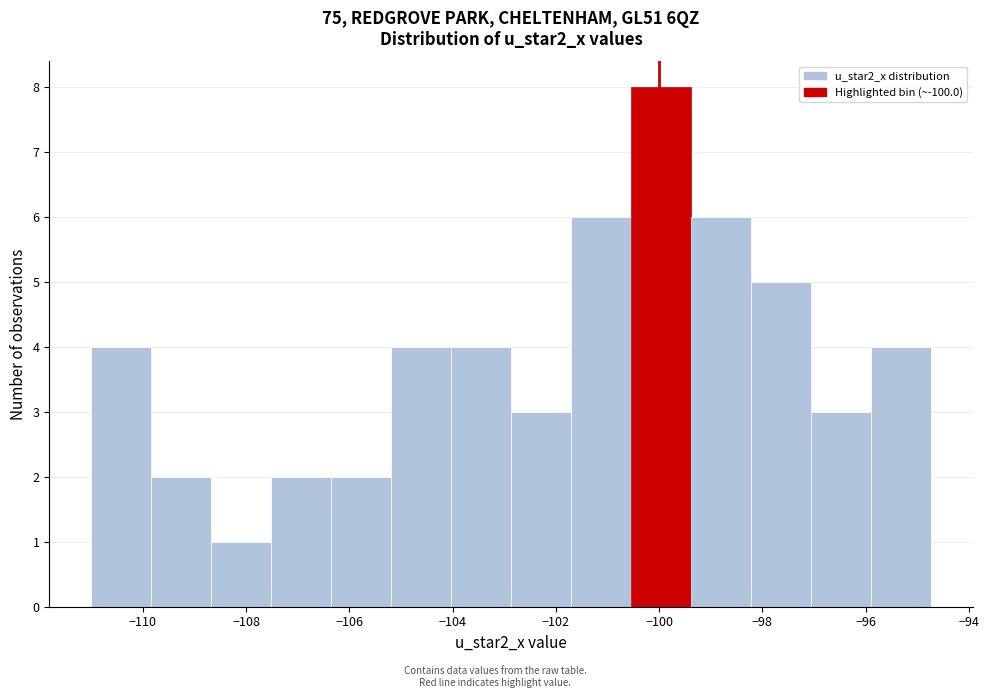

Reading left to right, list every bar in this chart as the range it spans on the x-axis followed by its height. Neither the bar edges nor the heights are printed on the chart, so give them approximately, as read against the axes.

-111.0 to -109.8: 4
-109.8 to -108.6: 2
-108.6 to -107.6: 1
-107.6 to -106.4: 2
-106.4 to -105.2: 2
-105.2 to -104.0: 4
-104.0 to -102.8: 4
-102.8 to -101.8: 3
-101.8 to -100.6: 6
-100.6 to -99.4: 8
-99.4 to -98.2: 6
-98.2 to -97.0: 5
-97.0 to -95.8: 3
-95.8 to -94.8: 4